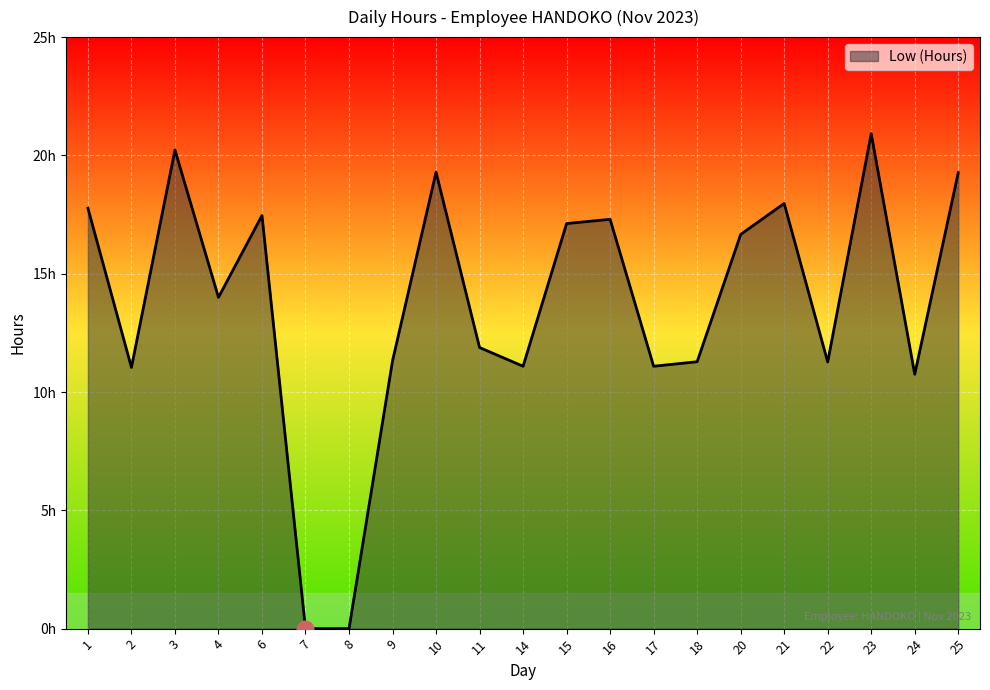

Does the chart display data point markers on the line(s)?

No